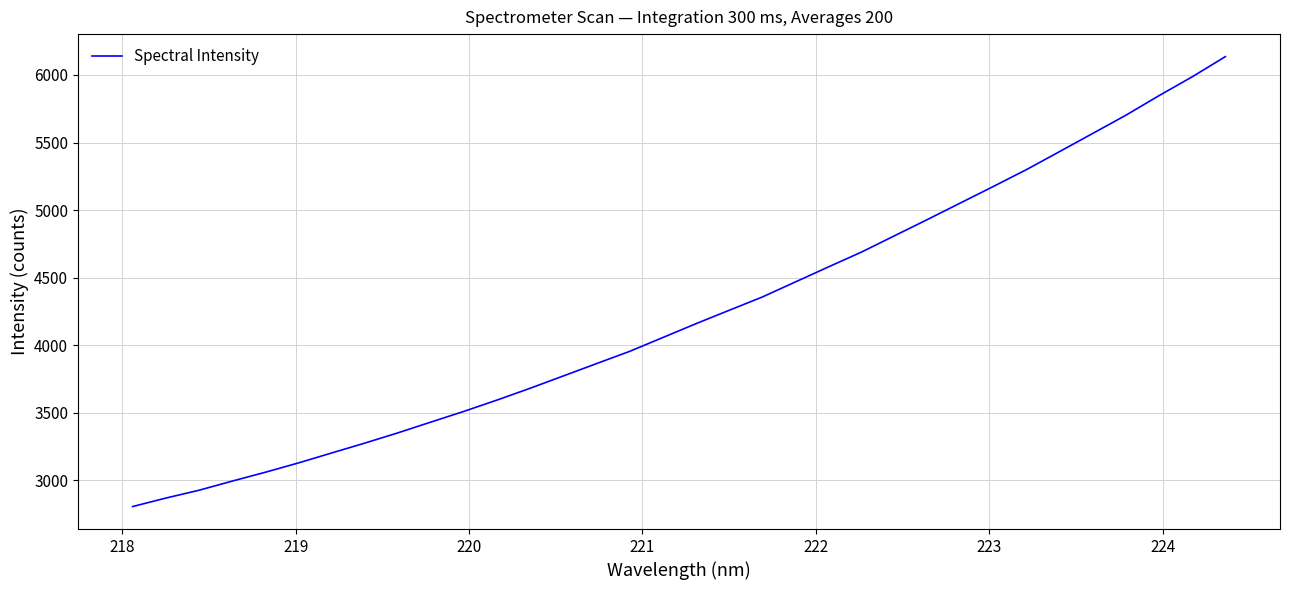

Is this an area chart (filled region under the line)?

No